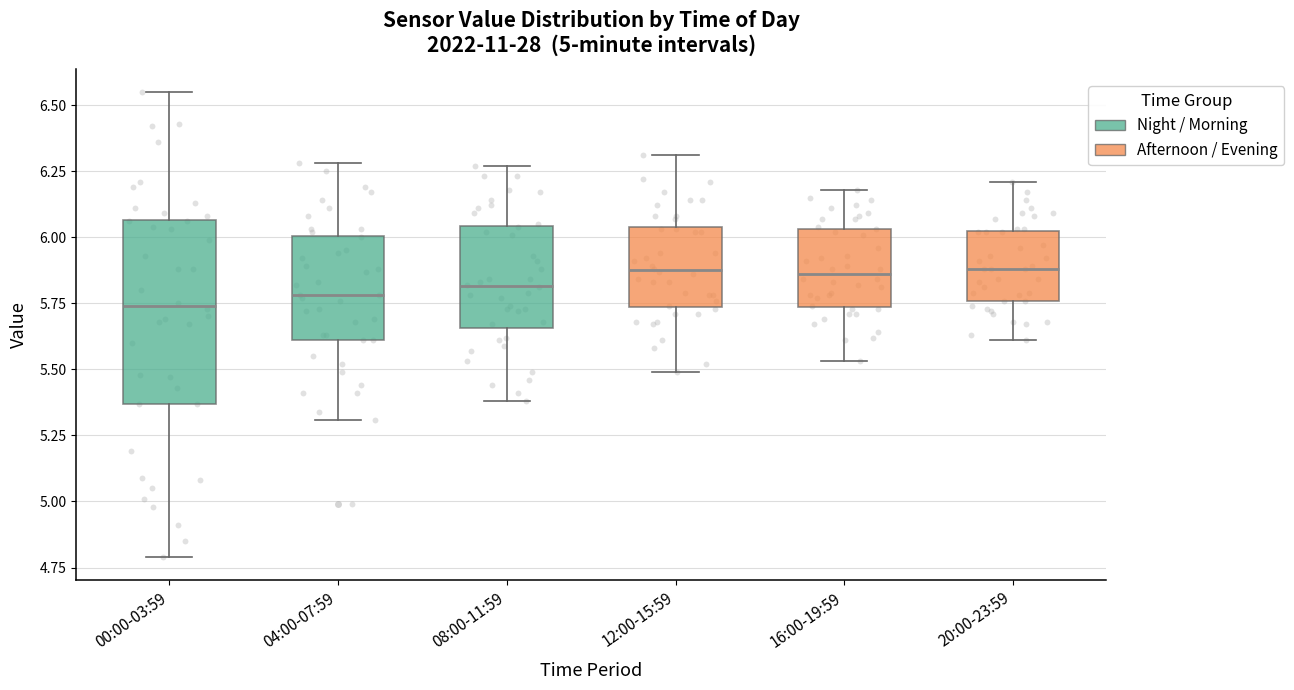

Reading left to right, read every box against the y-axis: the position of its median line, the range the box covers, and the ends of its whiskers. The values are not printed on the chart, so give them approximately, as read against the axis.

00:00-03:59: median 5.75, box 5.35 to 6.05, whiskers 4.80 to 6.55
04:00-07:59: median 5.80, box 5.60 to 6.00, whiskers 5.30 to 6.30
08:00-11:59: median 5.80, box 5.65 to 6.05, whiskers 5.40 to 6.25
12:00-15:59: median 5.90, box 5.75 to 6.05, whiskers 5.50 to 6.30
16:00-19:59: median 5.85, box 5.75 to 6.05, whiskers 5.55 to 6.20
20:00-23:59: median 5.90, box 5.75 to 6.00, whiskers 5.60 to 6.20